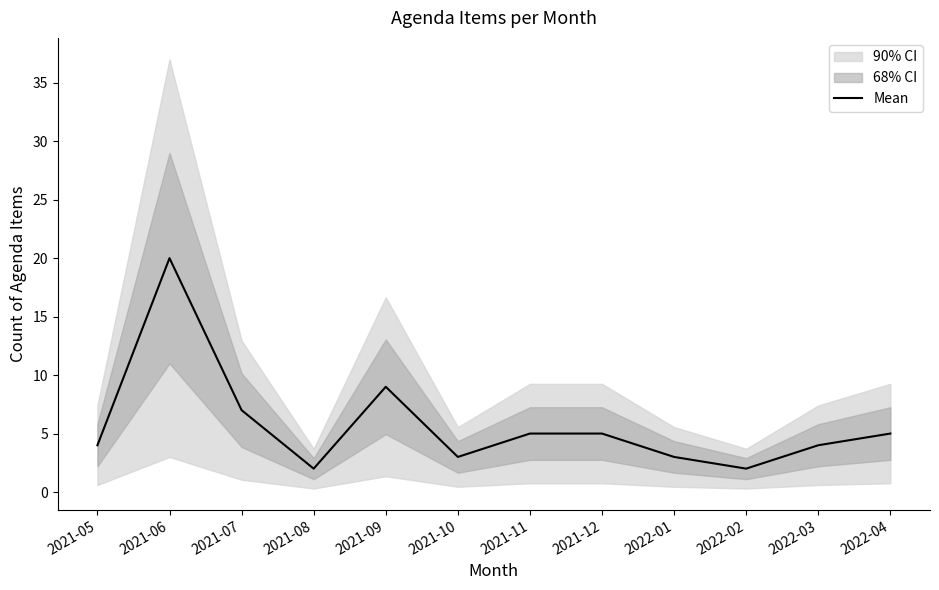

What is the ratio of the value at 2022-04 to the value at 2021-08?

2.5